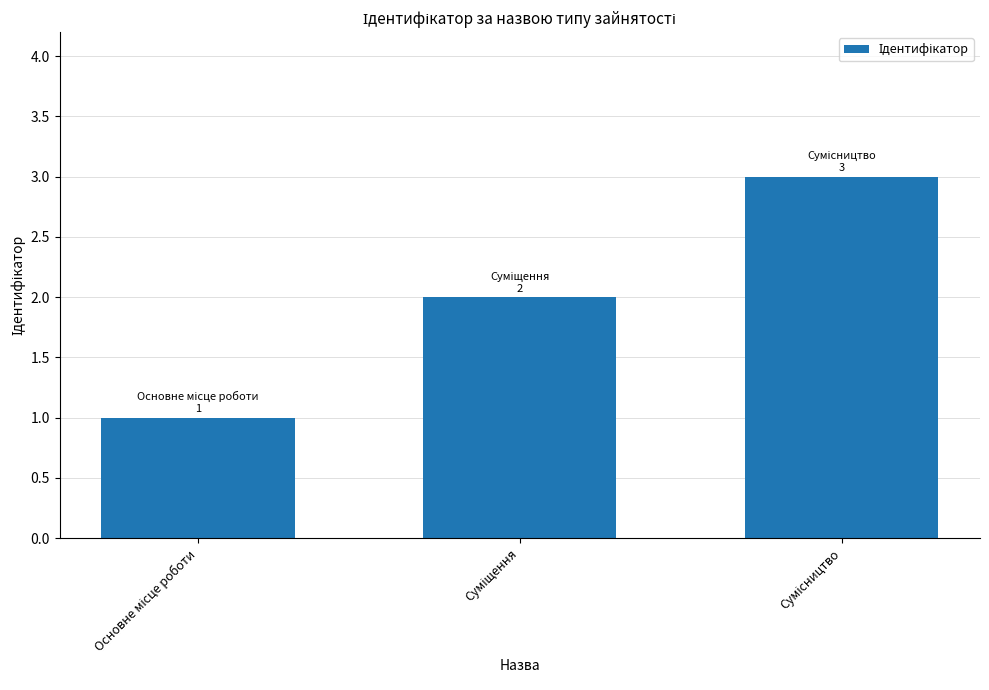

What is the sum of all values?

6